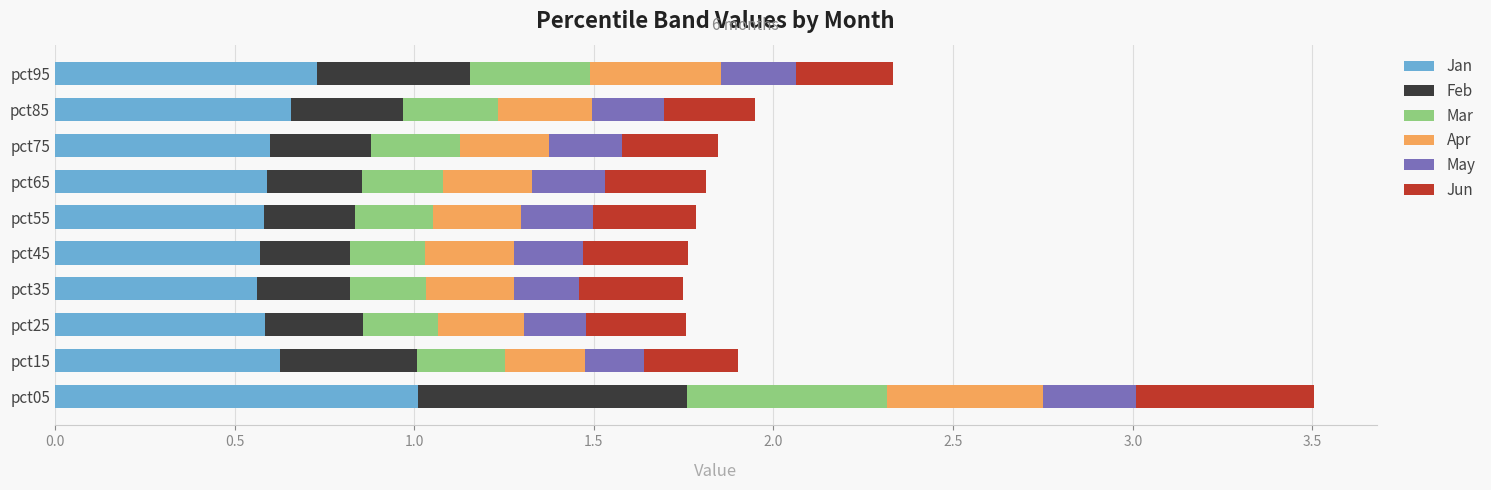

What is the total value across all series at pct15?

1.9